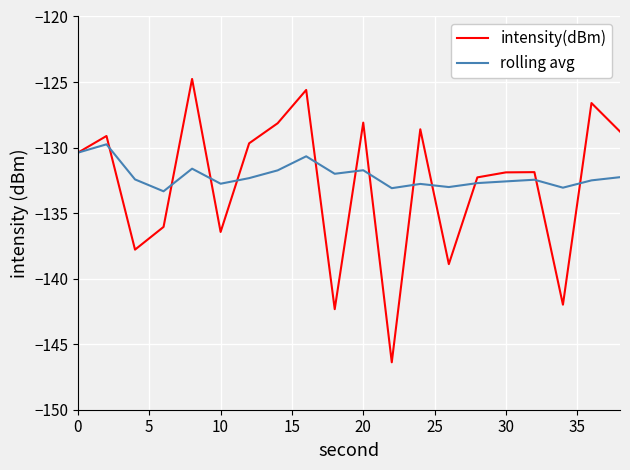

What is the maximum value for intensity(dBm)?

-124.8